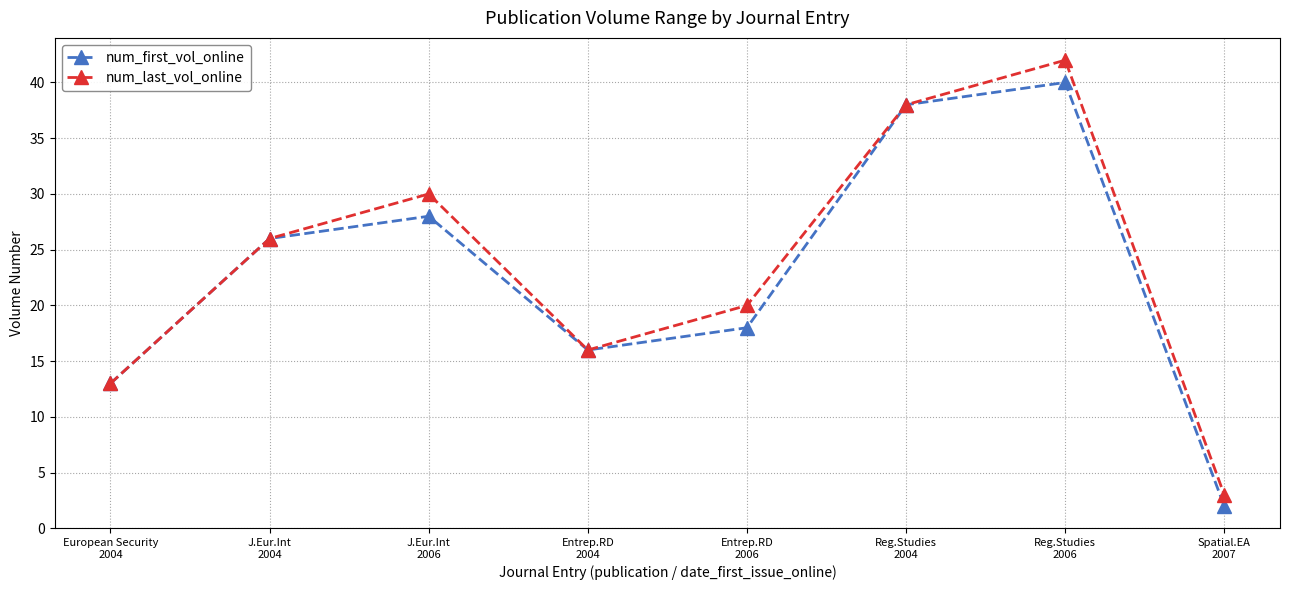

List the series in order of their peak value, highest first.

num_last_vol_online, num_first_vol_online